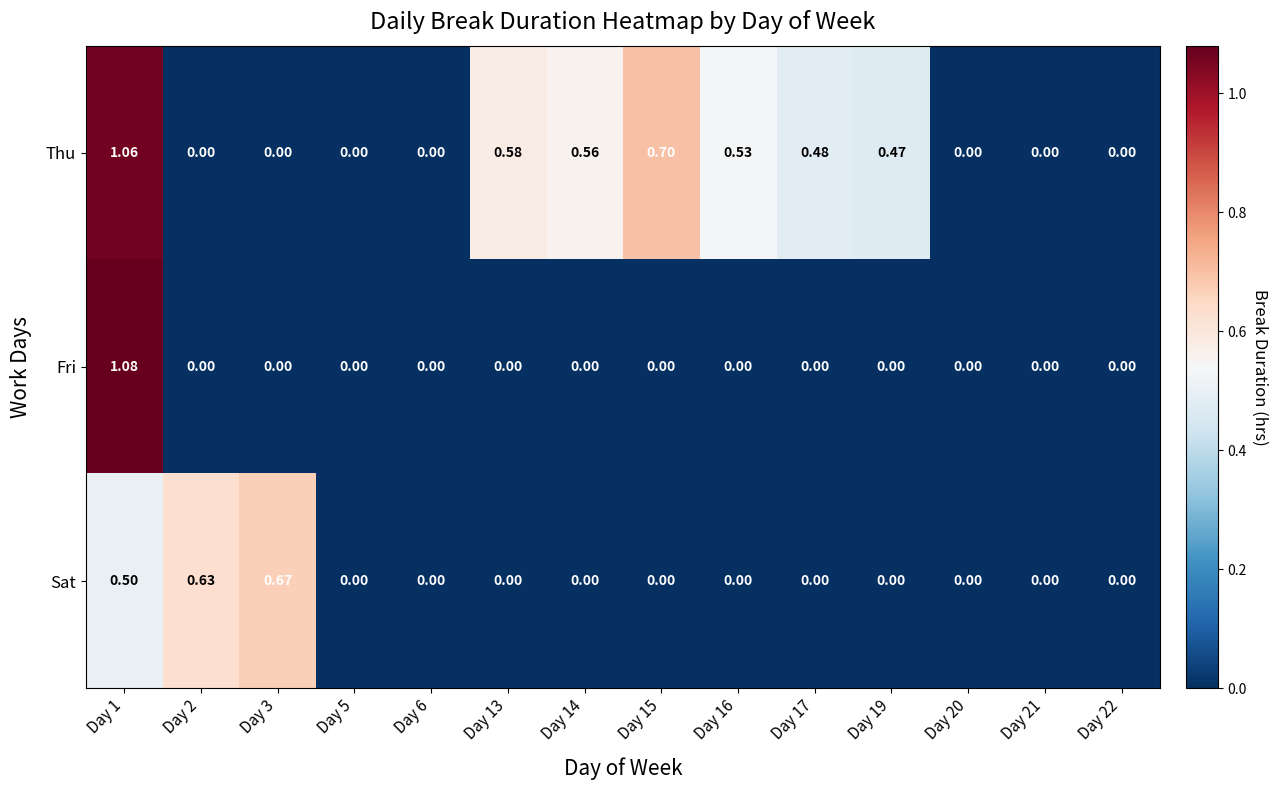

Between Day 3 and Day 6, which series saw the biggest shift?

Sat